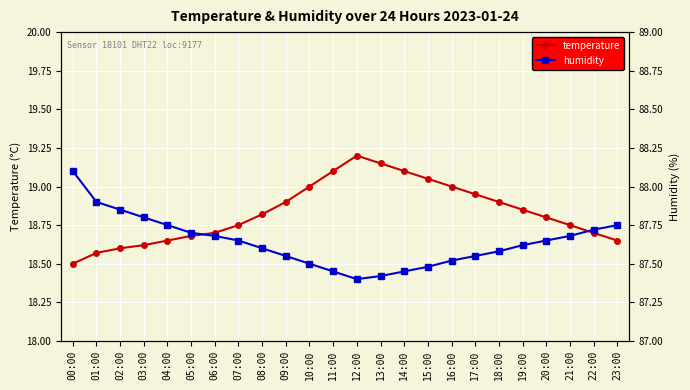

True or false: humidity and temperature cross at least once.

False